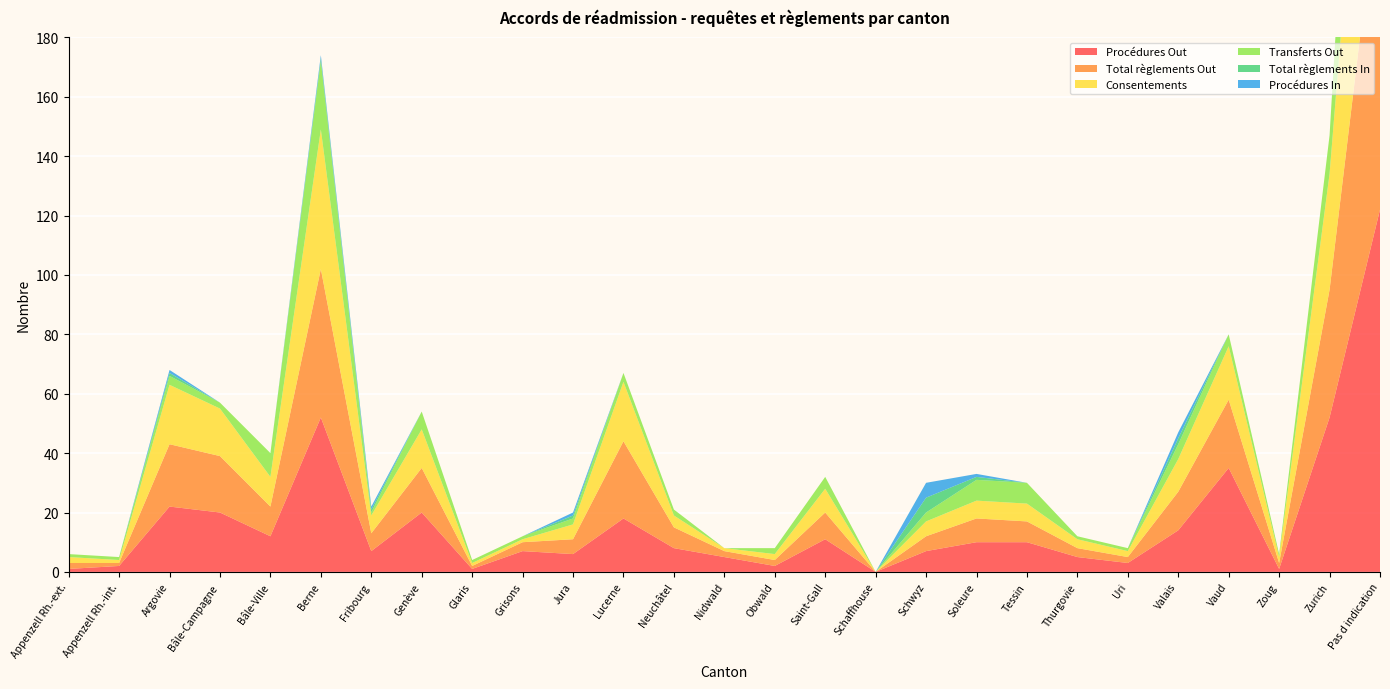

Reading left to right, what are all the values shown in this chart?

Procédures Out: 1	2	22	20	12	52	7	20	1	7	6	18	8	5	2	11	0	7	10	10	5	3	14	35	1	52	122
Total règlements Out: 2	1	21	19	10	50	6	15	1	3	5	26	7	2	2	9	0	5	8	7	3	2	13	23	2	43	114
Consentements: 2	1	20	16	10	47	6	13	1	1	5	20	4	1	2	8	0	5	6	6	3	2	11	18	2	39	107
Transferts Out: 1	1	3	2	8	23	1	6	1	1	2	3	2	0	2	4	0	3	7	7	1	1	5	4	1	13	90
Total règlements In: 0	0	1	0	0	1	1	0	0	0	1	0	0	0	0	0	0	5	1	0	0	0	2	0	0	0	0
Procédures In: 0	0	1	0	0	1	1	0	0	0	1	0	0	0	0	0	0	5	1	0	0	0	2	0	0	0	0